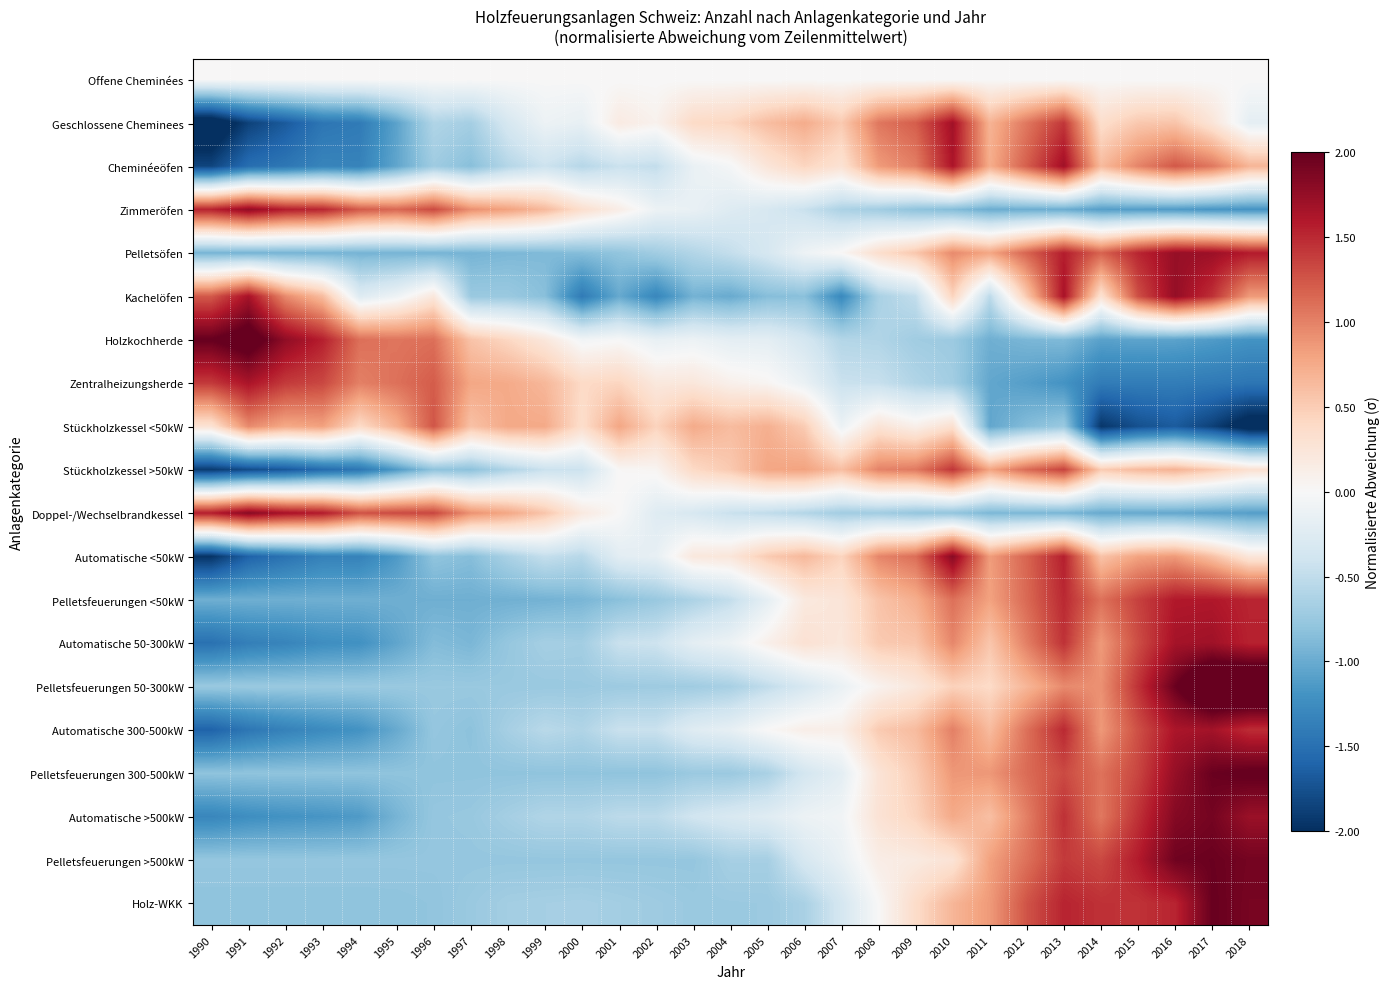

At which category is the sum across all series the highest?

2013